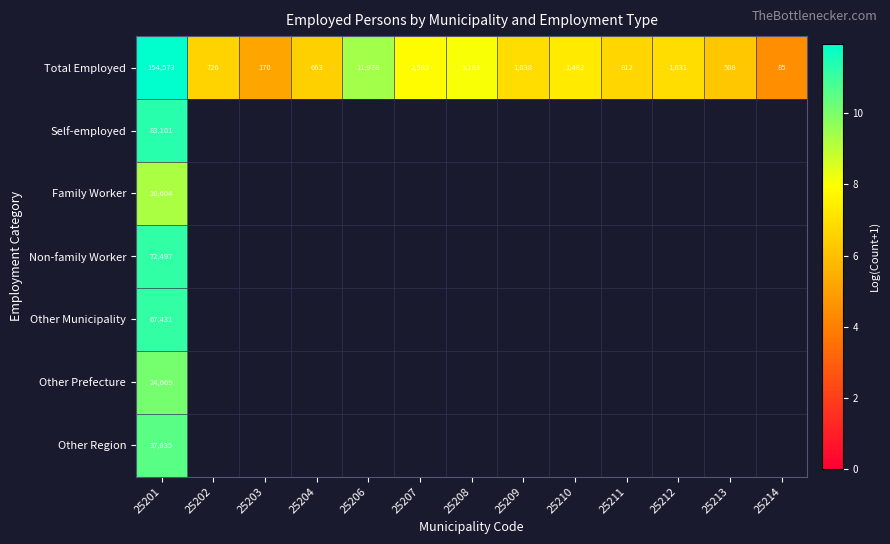

Rank the series at 25201 from highest to lowest value.

Total Employed, Self-employed, Non-family Worker, Other Municipality, Other Region, Other Prefecture, Family Worker